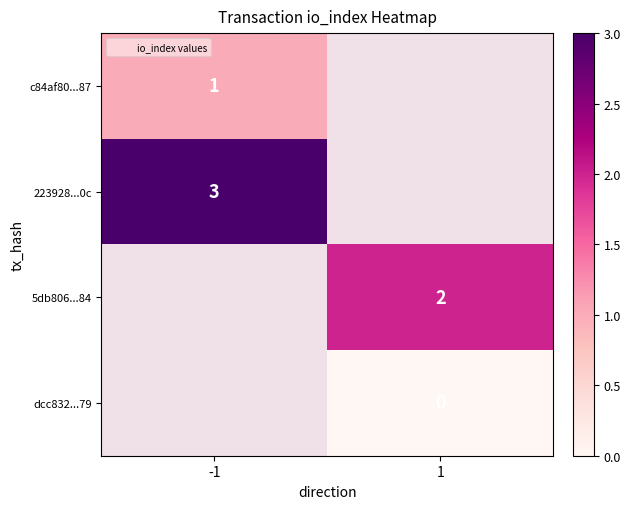

At which category does the chart reach its minimum across all series?

1